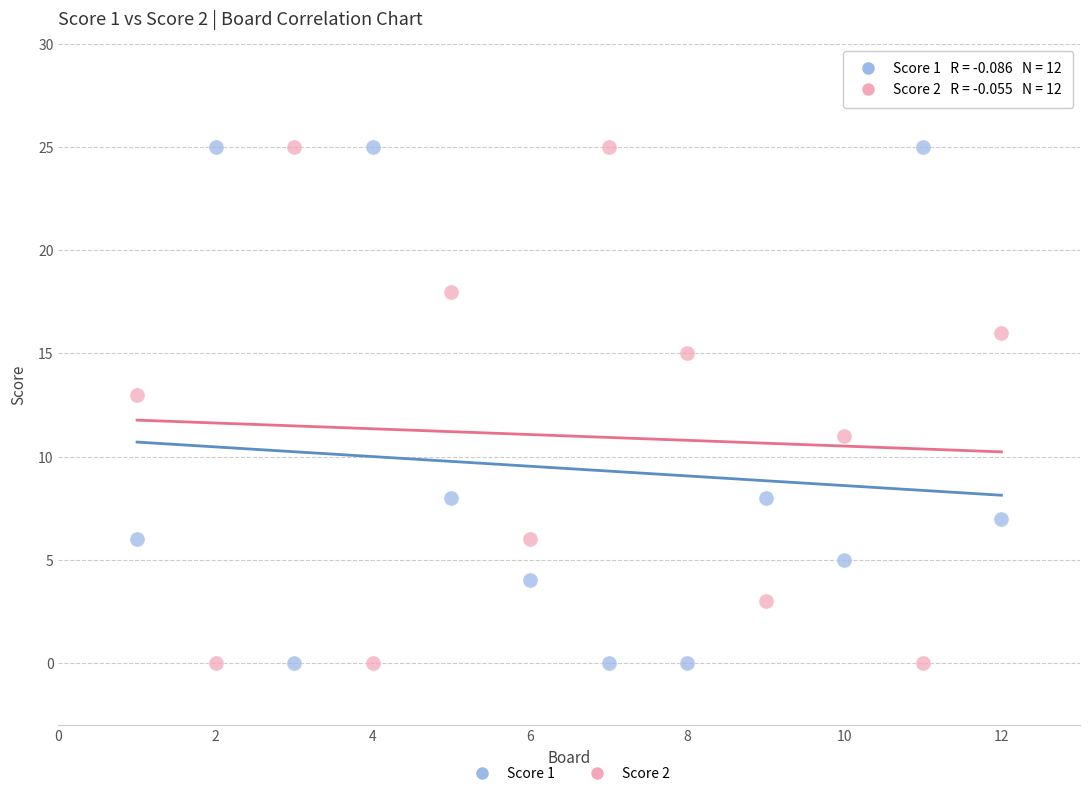

Across all data points, what is the range of X values (max minus min)?

11